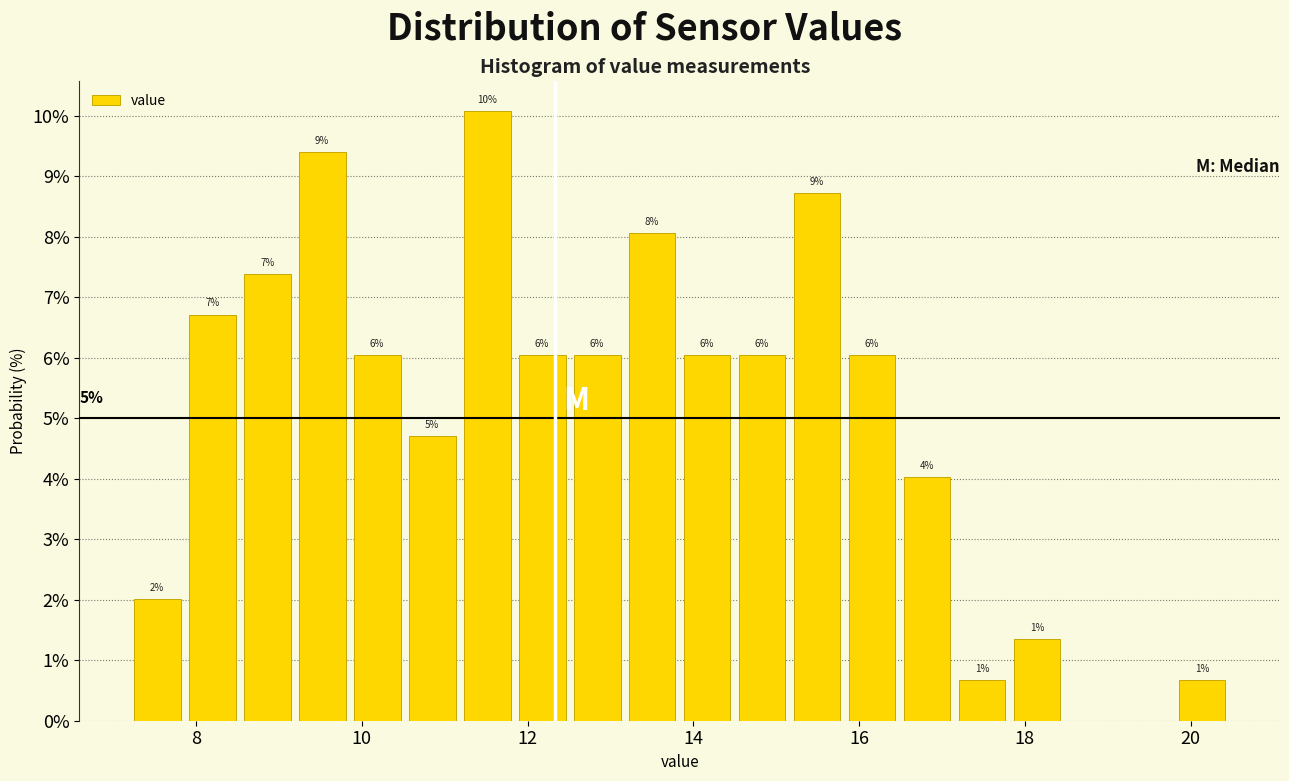

Around what value on the x-axis is the tallest bar? Give the approximate position of its centre, as read against the axis.

11.6